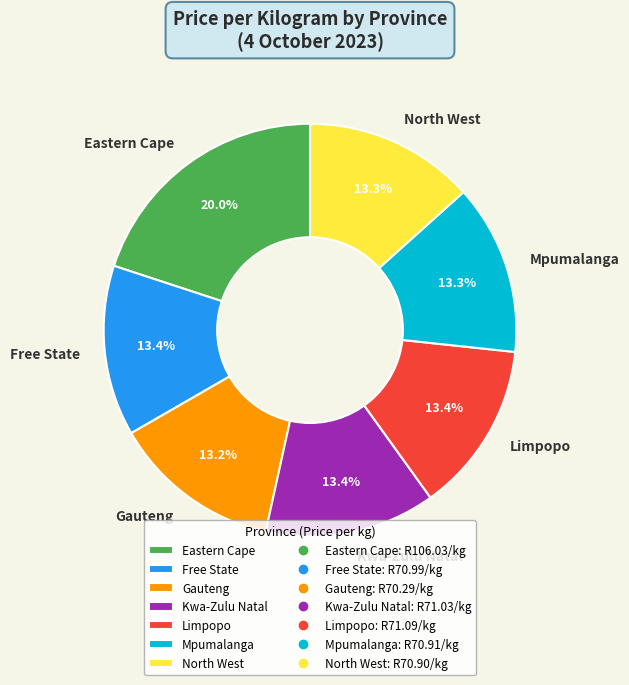

What percentage do Free State and North West together represent?

26.7%